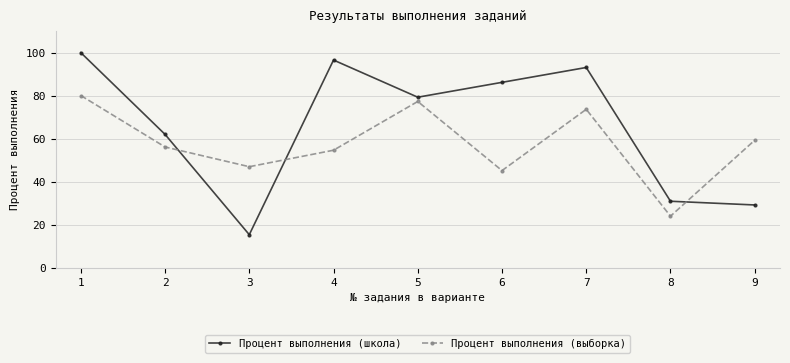

True or false: Процент выполнения (выборка) has more than 1 points higher than both neighbors.

True